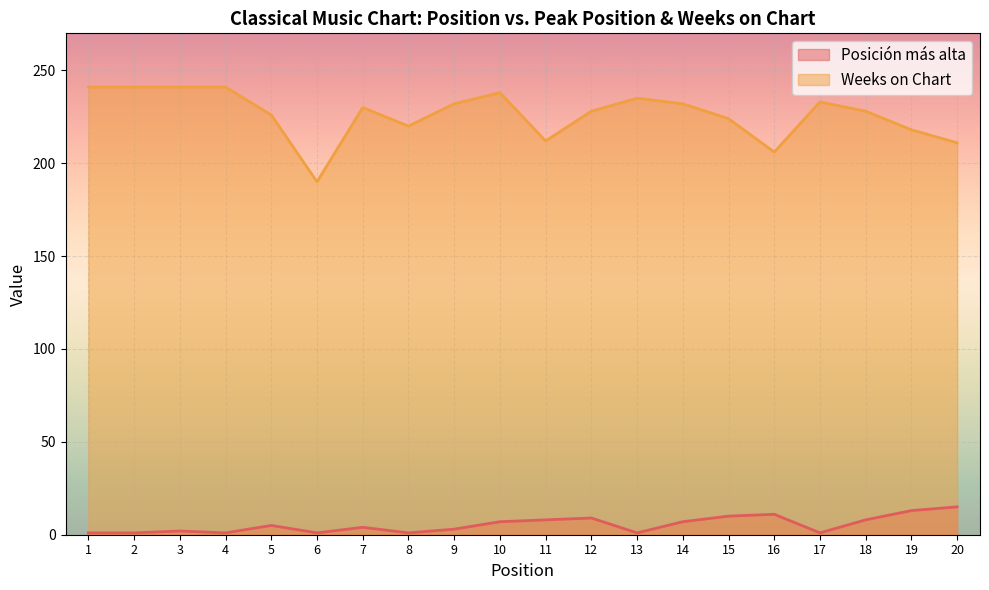

Between 18 and 20, which series saw the biggest shift?

Weeks on Chart